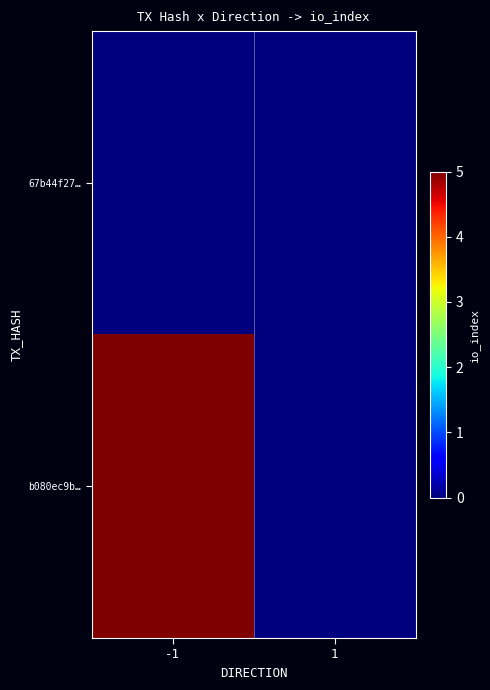

Reading left to right, transcribe all the data shown in this chart.

67b44f27…: -1=0	1=0
b080ec9b…: -1=5	1=0